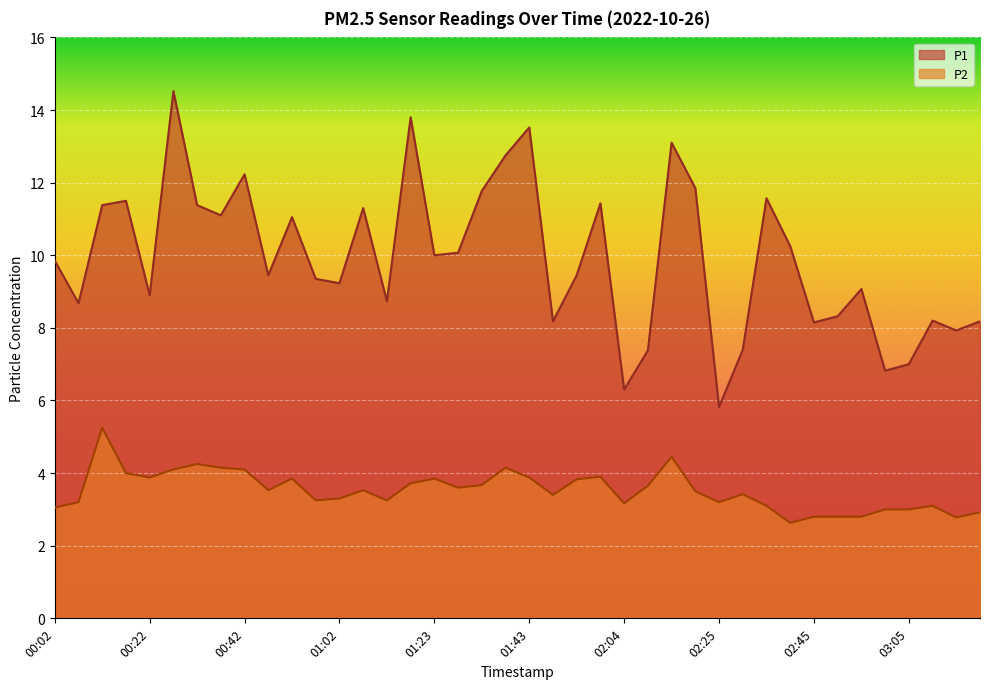

Is it true that P2 equals 2.6 at 02:40?

True